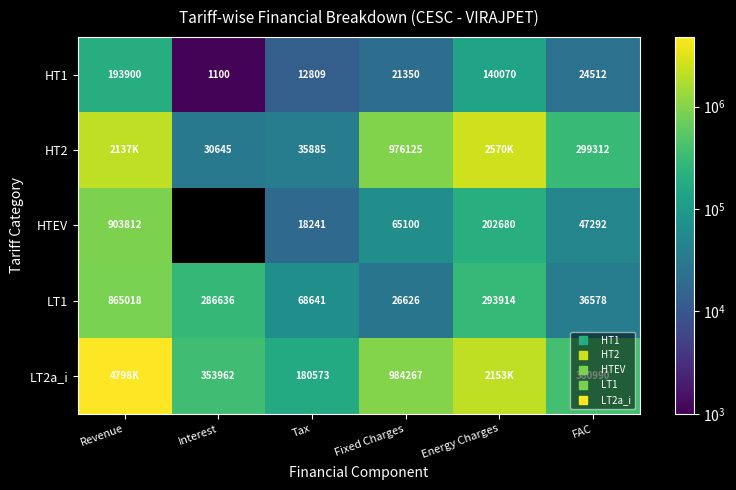

What is the sum of the HT2 values at Tax and Revenue?

2173089.6